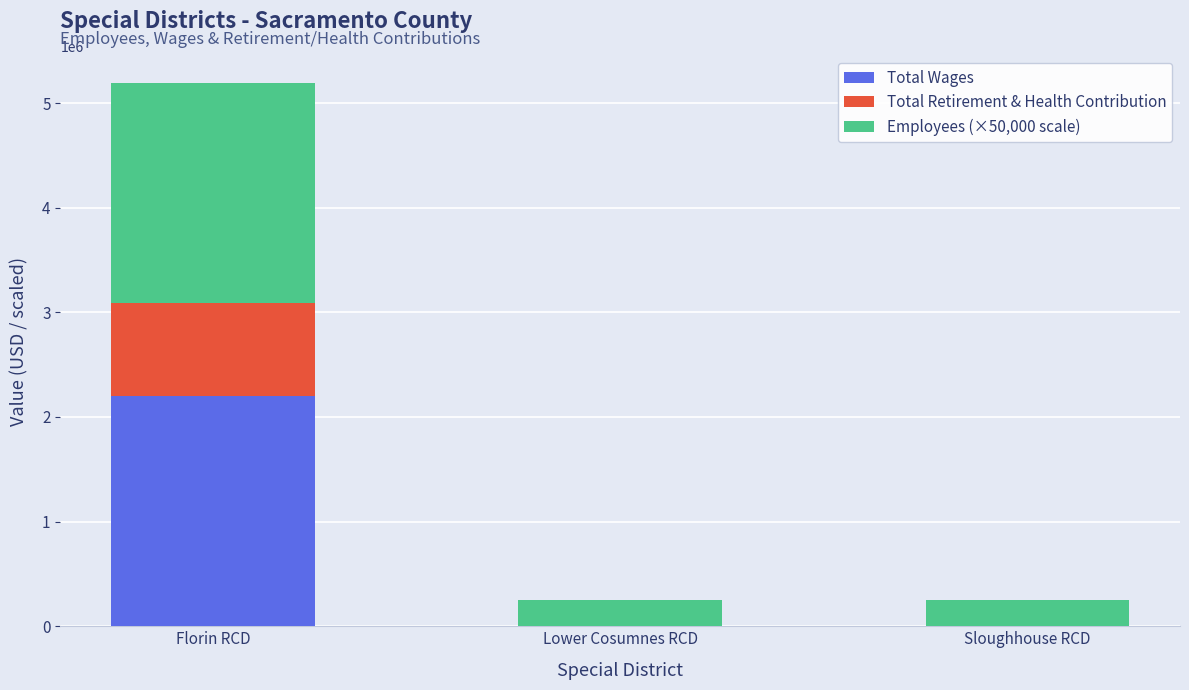

Reading left to right, list the values for the Total Wages series.

Florin RCD=2201220	Lower Cosumnes RCD=0	Sloughhouse RCD=0